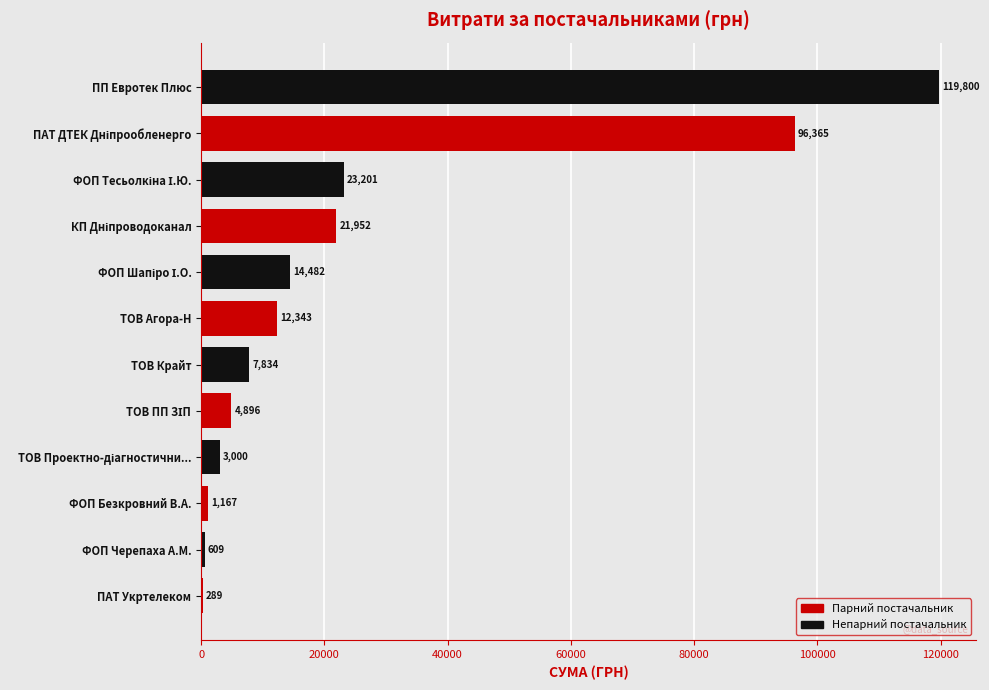

The chart shows a value of 609.0 at ФОП Черепаха А.М.. True or false?

True